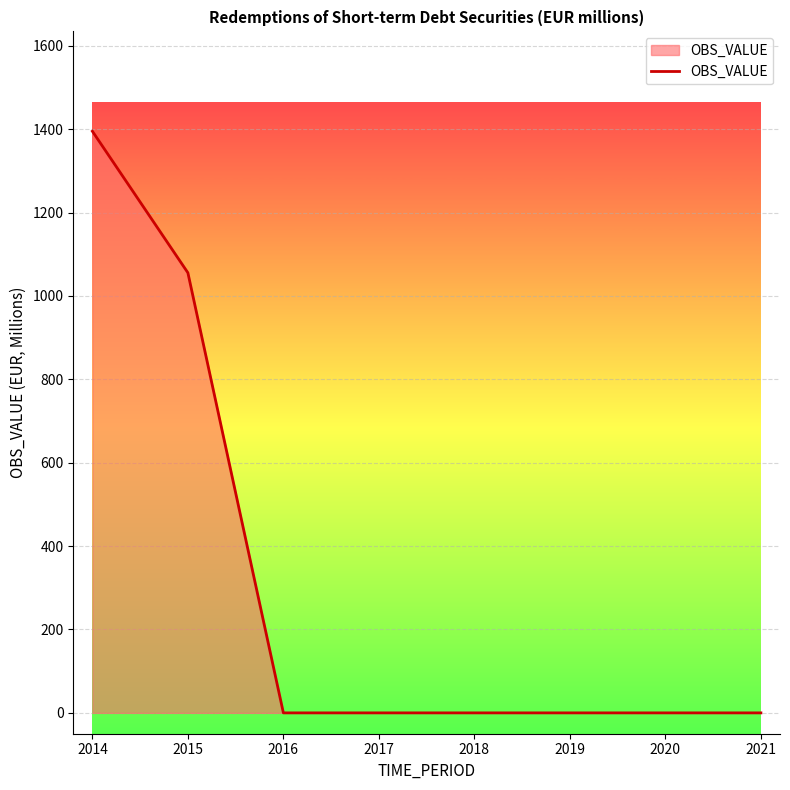

What is the sum of all values?

2450.8